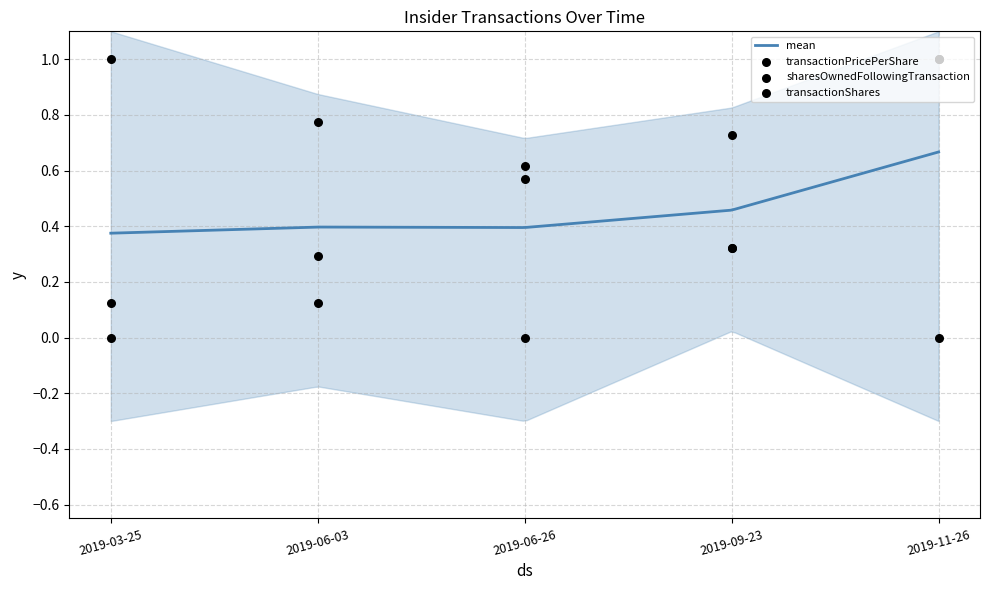

At which category is the sum across all series the highest?

2019-11-26